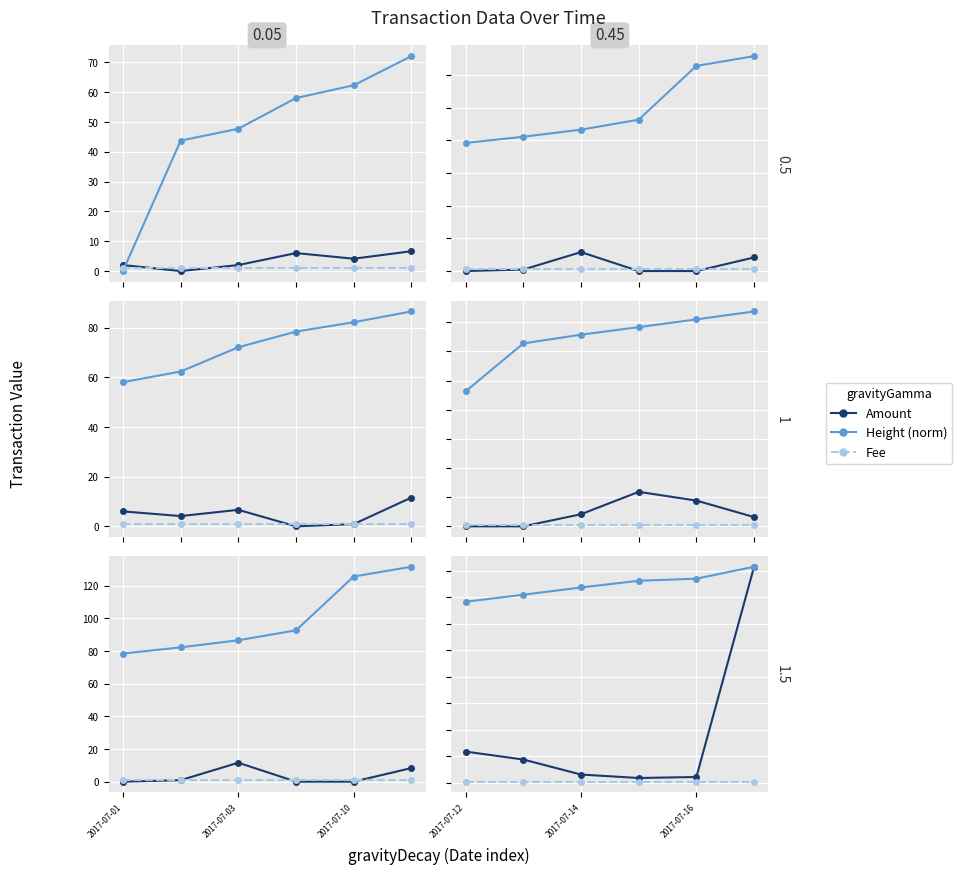

Rank the series by their average value, from highest to lowest.

Height (norm), Amount, Fee